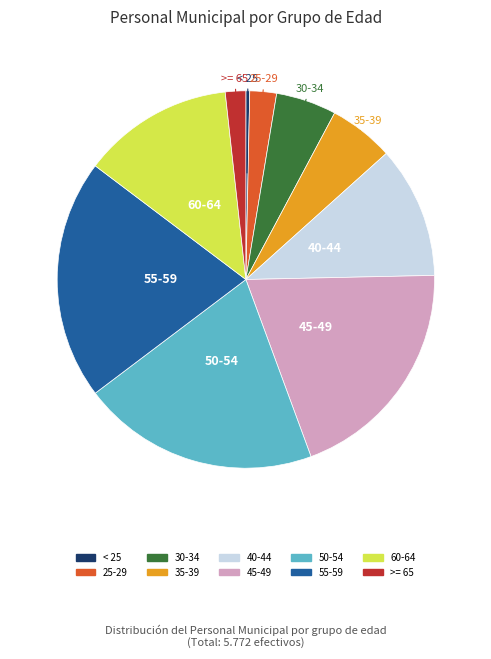

Is it true that 50-54 is 7% of the pie?

False